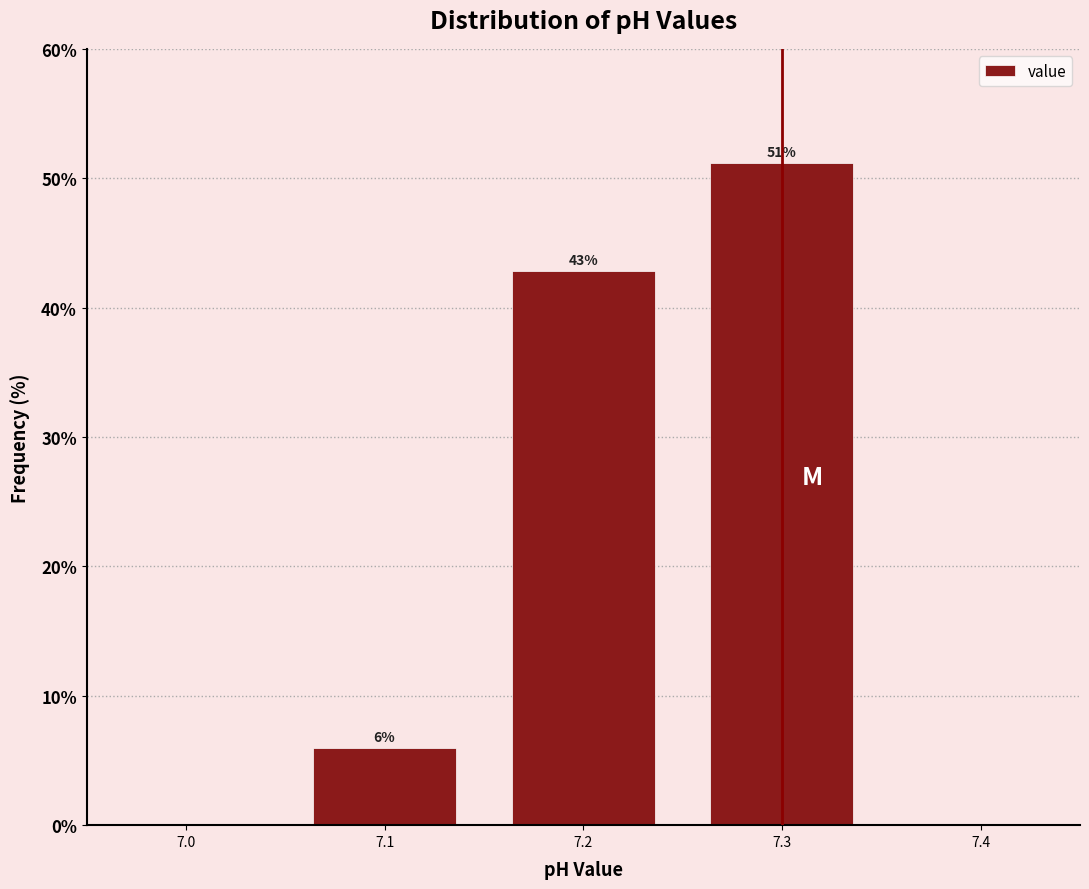

Over which range of the x-axis is the bar tallest?

7.25 to 7.35